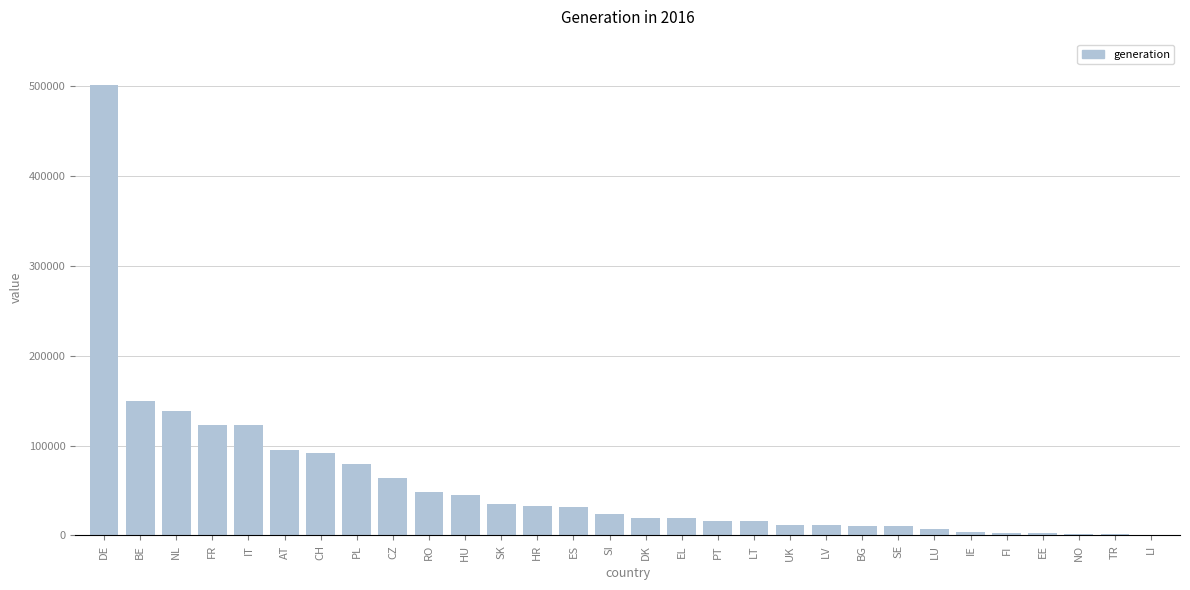

What is the greatest value displayed?

501646